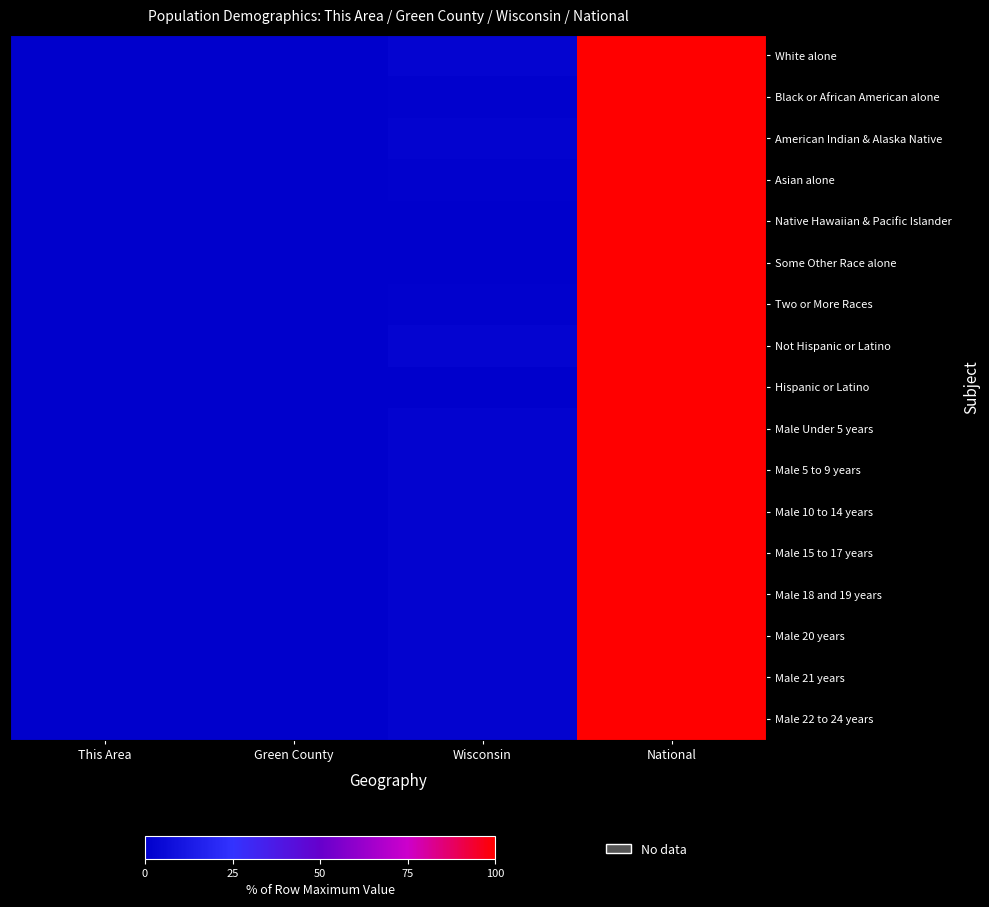

Reading left to right, list all the values displayed in this chart.

White alone: This Area=0.0	Green County=0.0	Wisconsin=2.2	National=100.0
Black or African American alone: This Area=0.0	Green County=0.0	Wisconsin=0.9	National=100.0
American Indian & Alaska Native: This Area=0.0	Green County=0.0	Wisconsin=1.9	National=100.0
Asian alone: This Area=0.0	Green County=0.0	Wisconsin=0.9	National=100.0
Native Hawaiian & Pacific Islander: This Area=0.0	Green County=0.0	Wisconsin=0.3	National=100.0
Some Other Race alone: This Area=0.0	Green County=0.0	Wisconsin=0.7	National=100.0
Two or More Races: This Area=0.0	Green County=0.0	Wisconsin=1.2	National=100.0
Not Hispanic or Latino: This Area=0.0	Green County=0.0	Wisconsin=2.1	National=100.0
Hispanic or Latino: This Area=0.0	Green County=0.0	Wisconsin=0.7	National=100.0
Male Under 5 years: This Area=0.0	Green County=0.0	Wisconsin=1.8	National=100.0
Male 5 to 9 years: This Area=0.0	Green County=0.0	Wisconsin=1.8	National=100.0
Male 10 to 14 years: This Area=0.0	Green County=0.0	Wisconsin=1.8	National=100.0
Male 15 to 17 years: This Area=0.0	Green County=0.0	Wisconsin=1.8	National=100.0
Male 18 and 19 years: This Area=0.0	Green County=0.0	Wisconsin=1.8	National=100.0
Male 20 years: This Area=0.0	Green County=0.0	Wisconsin=1.8	National=100.0
Male 21 years: This Area=0.0	Green County=0.0	Wisconsin=1.8	National=100.0
Male 22 to 24 years: This Area=0.0	Green County=0.0	Wisconsin=1.8	National=100.0